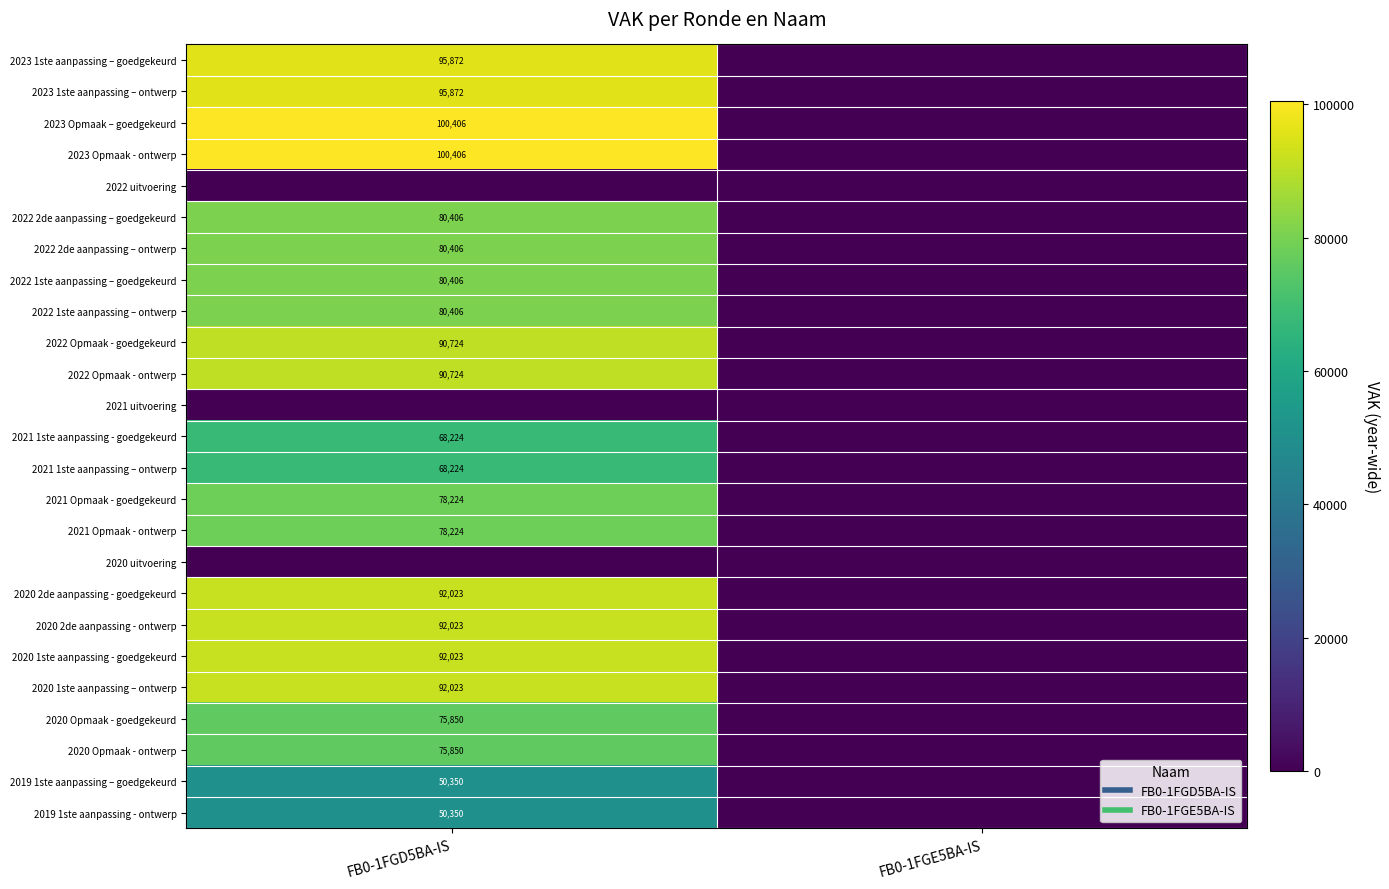

What is the spread (max minus min) of values at FB0-1FGD5BA-IS?

100406